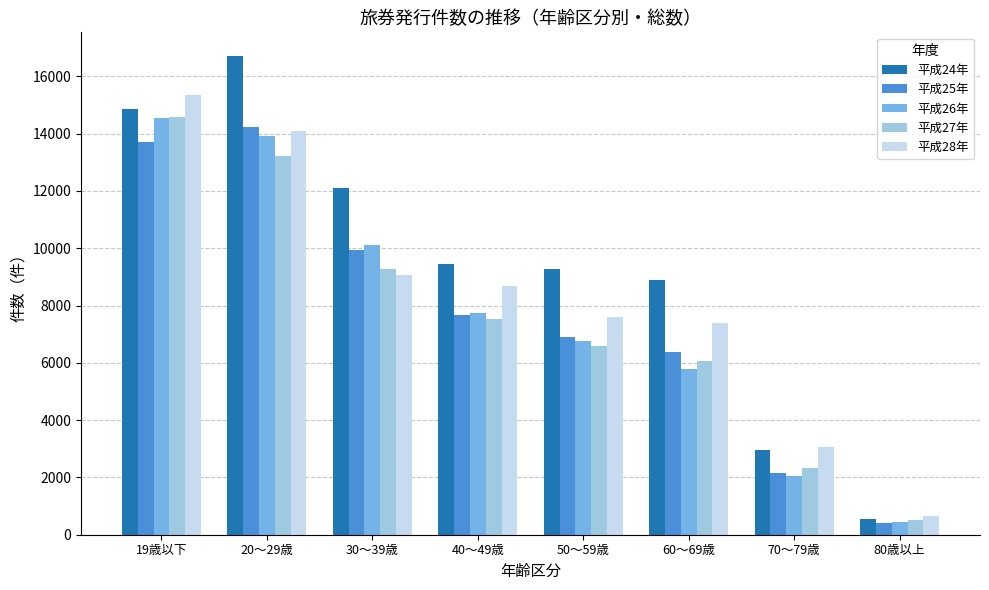

How many values in the 平成24年 series are below 9461?

4